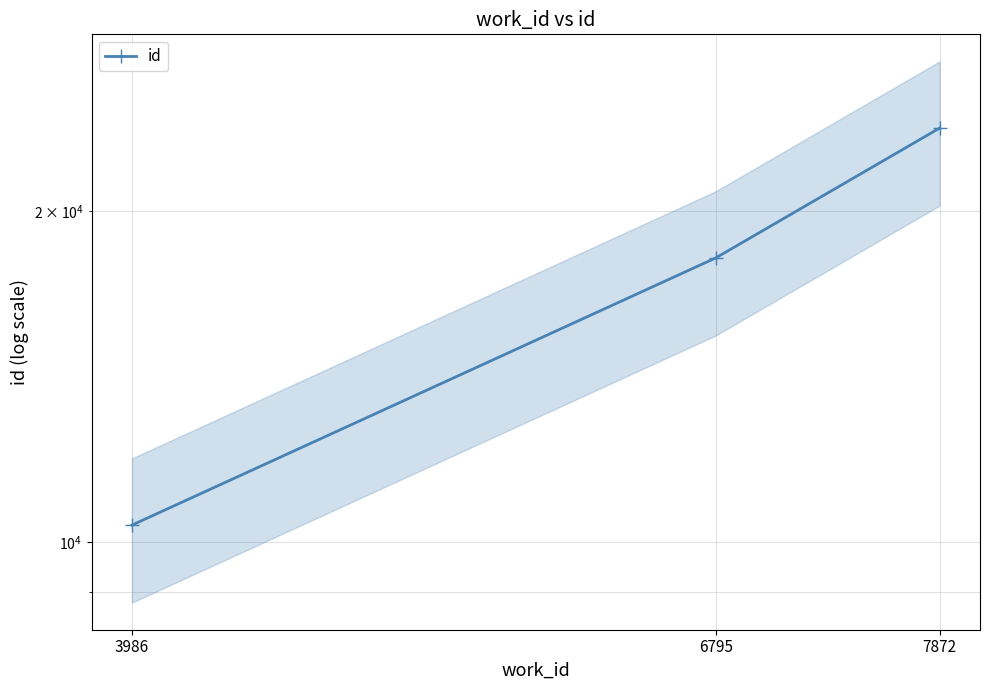

What is the sum of all values?

52285